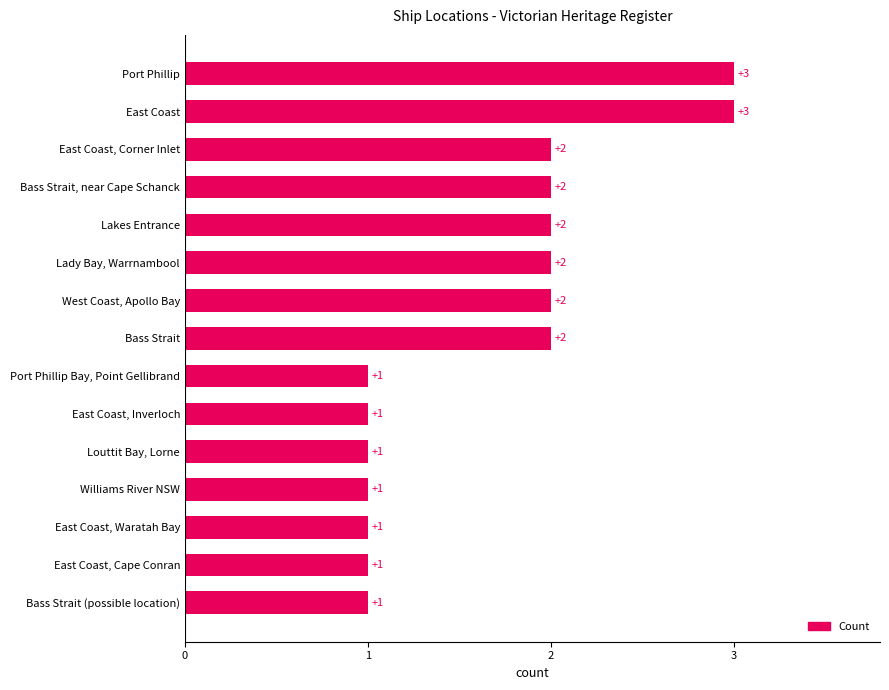

What is the smallest value displayed?

1